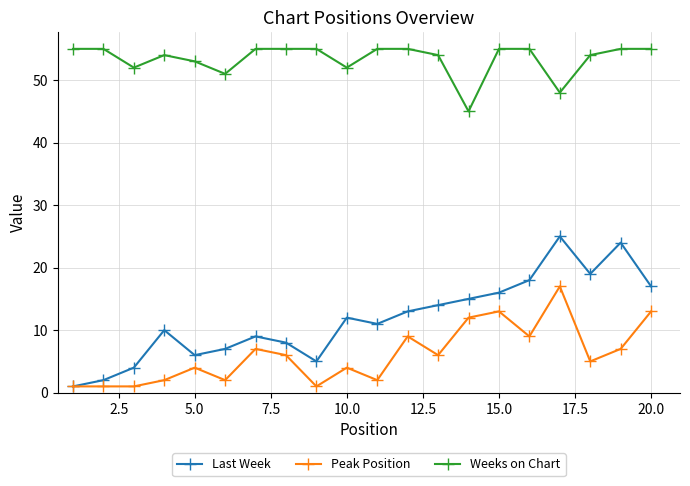

True or false: Peak Position has more than 0 interior local peaks.

True